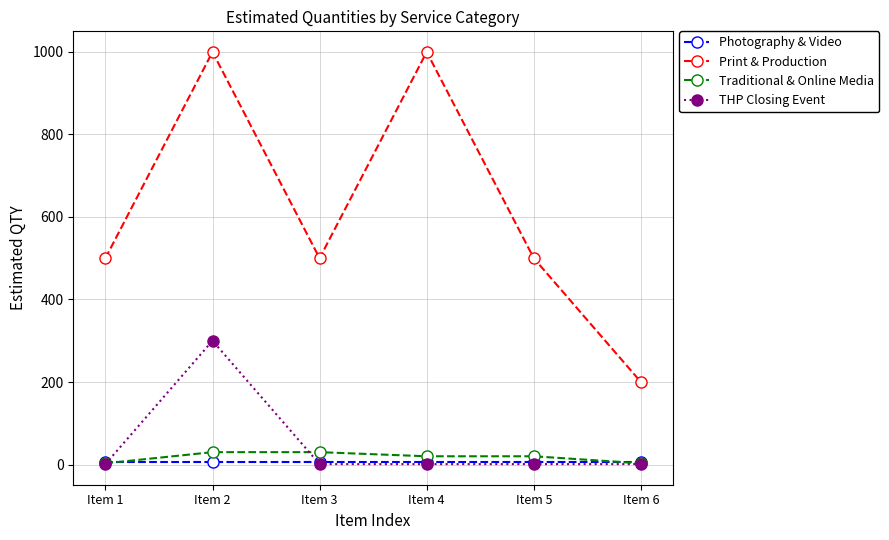

Rank the series at Item 2 from highest to lowest value.

Print & Production, THP Closing Event, Traditional & Online Media, Photography & Video